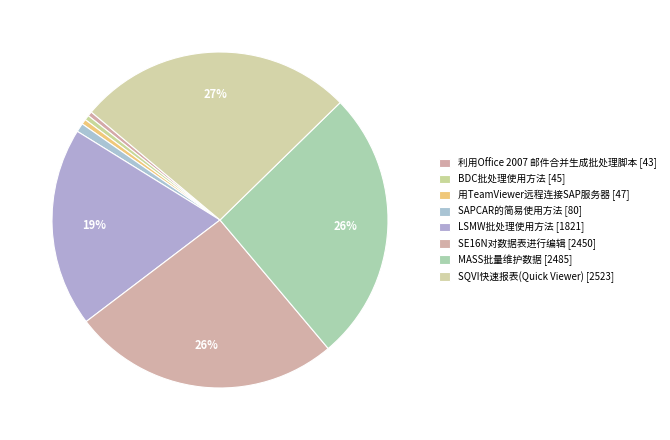

How many segments does this pie chart have?

8